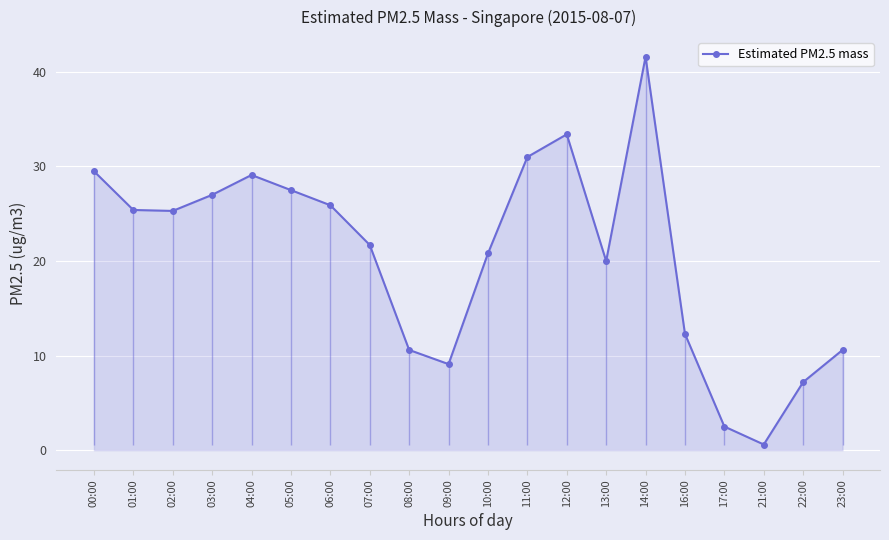

How many interior local valleys (lower than both neighbors) does the data have?

4